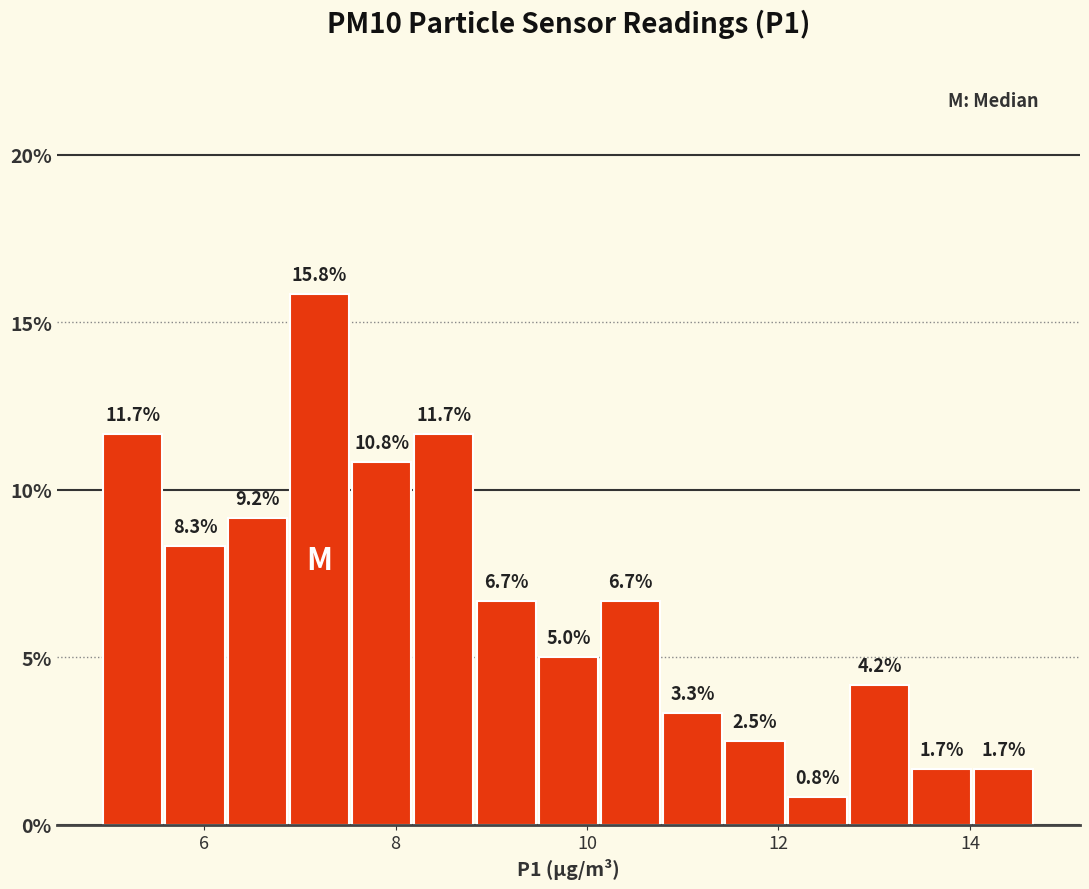

Read against the x-axis, roughly where is the centre of the tallest bar?

7.2